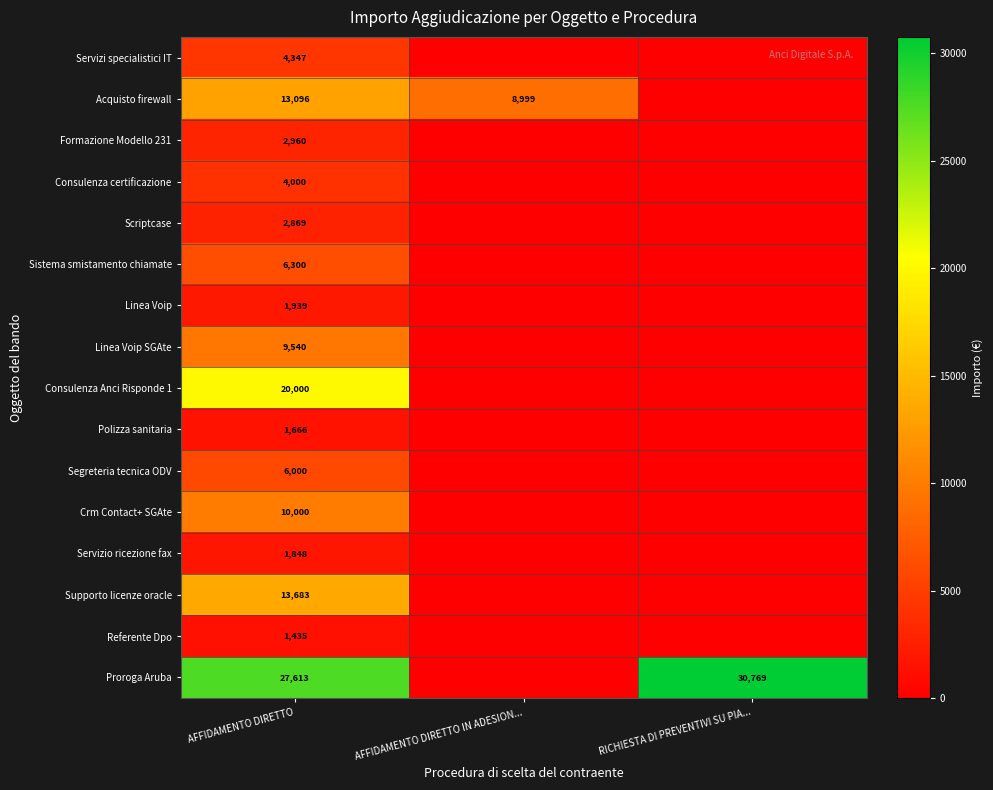

What is the spread (max minus min) of values at AFFIDAMENTO DIRETTO?

26178